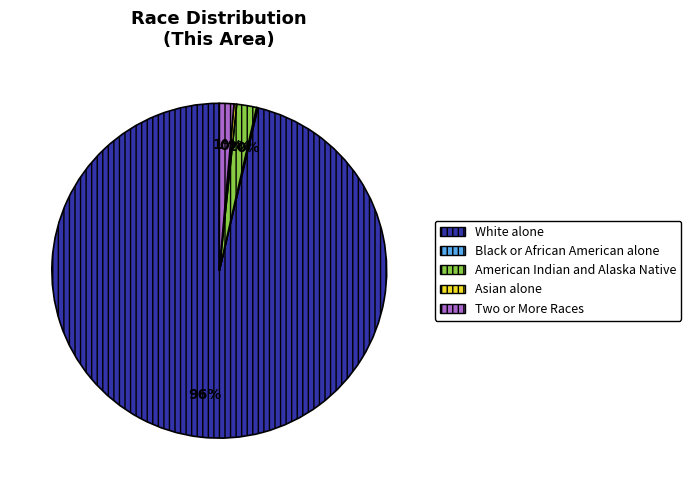

Which has a higher value, American Indian and Alaska Native or Two or More Races?

American Indian and Alaska Native